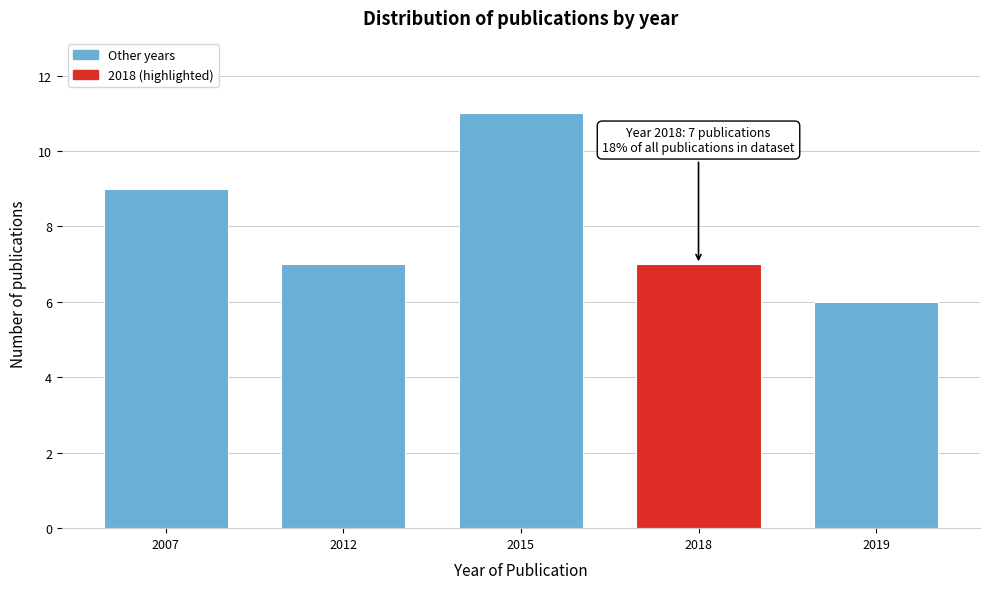

Reading right to left, list all the values displayed in this chart.

2019=6	2018=7	2015=11	2012=7	2007=9